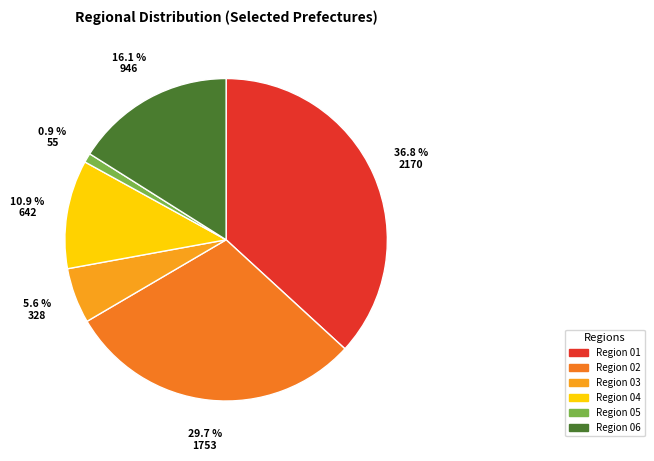

Does any single category account for the majority?

No